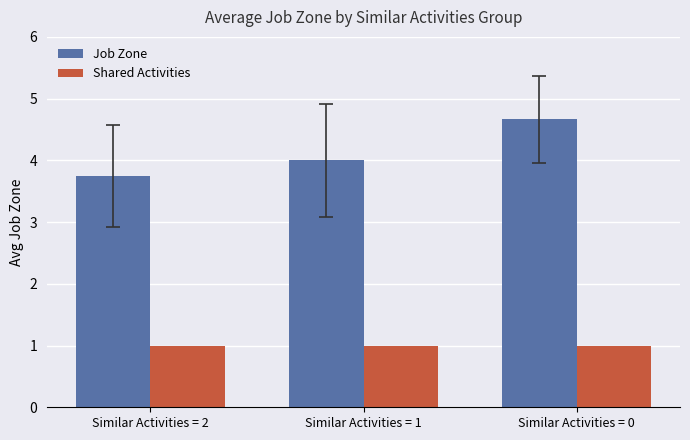

The value of Shared Activities at Similar Activities = 0 is 1.0. True or false?

True